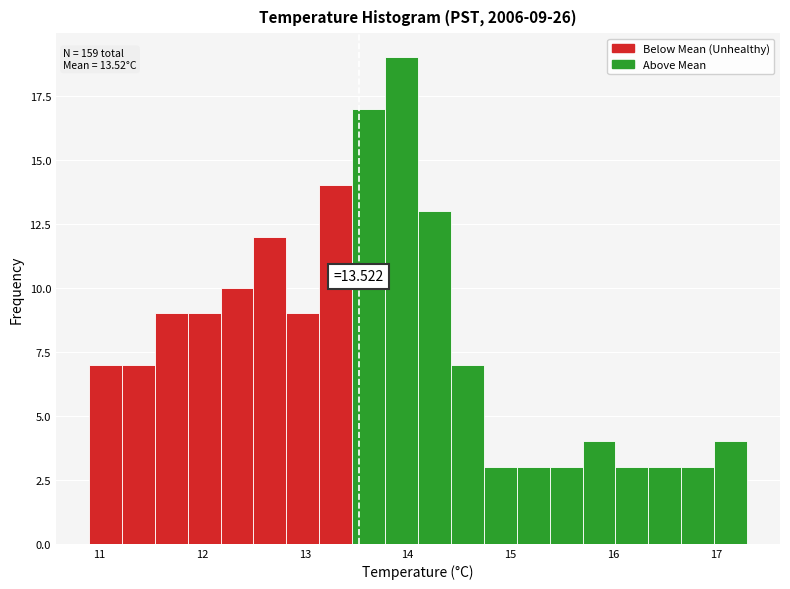

Around what value on the x-axis is the tallest bar? Give the approximate position of its centre, as read against the axis.

13.9